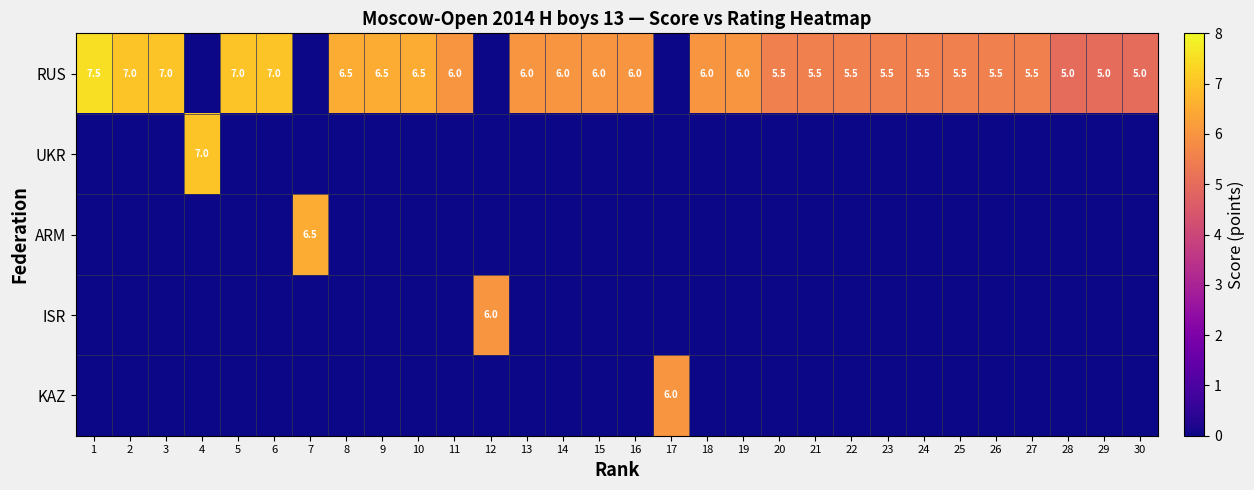

At how many categories does at least one series exceed 4?

30